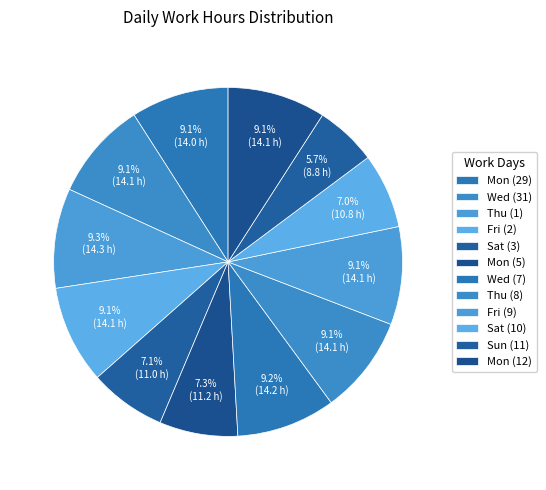

Does any single category account for the majority?

No